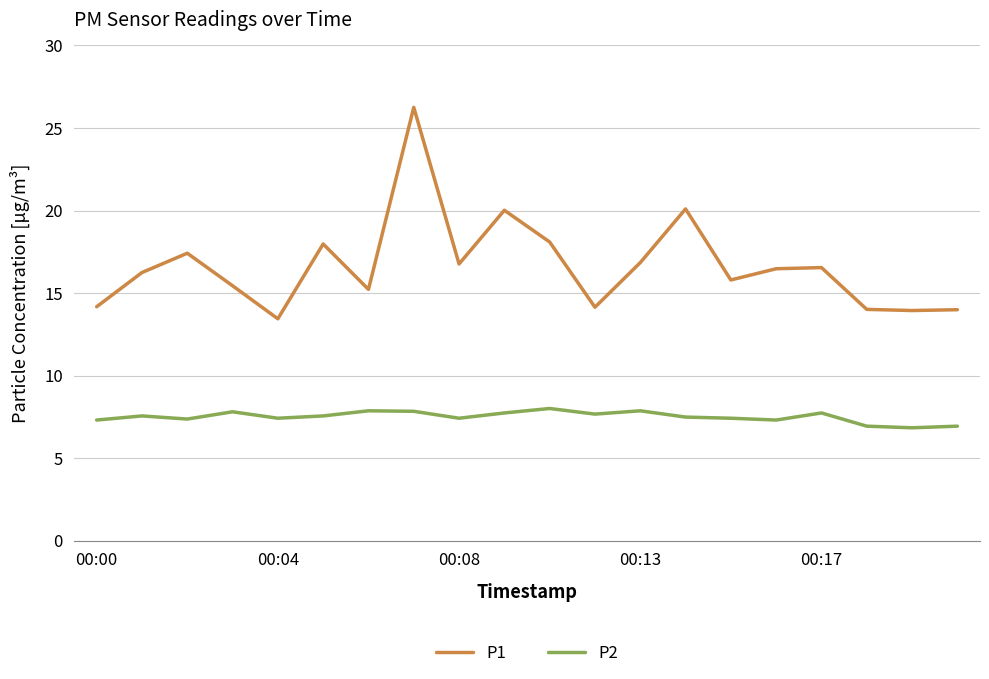

Which series has the largest range (max minus min)?

P1